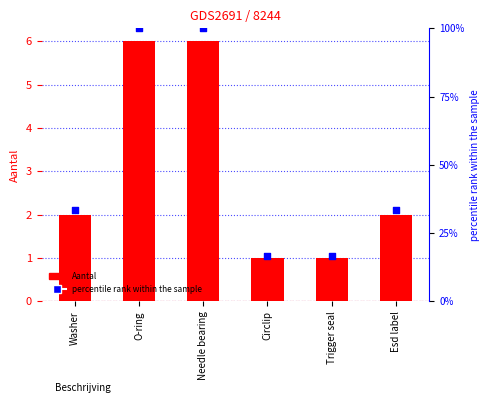

Approximately how many times larger is the value at Esd label compared to Trigger seal?

2.0